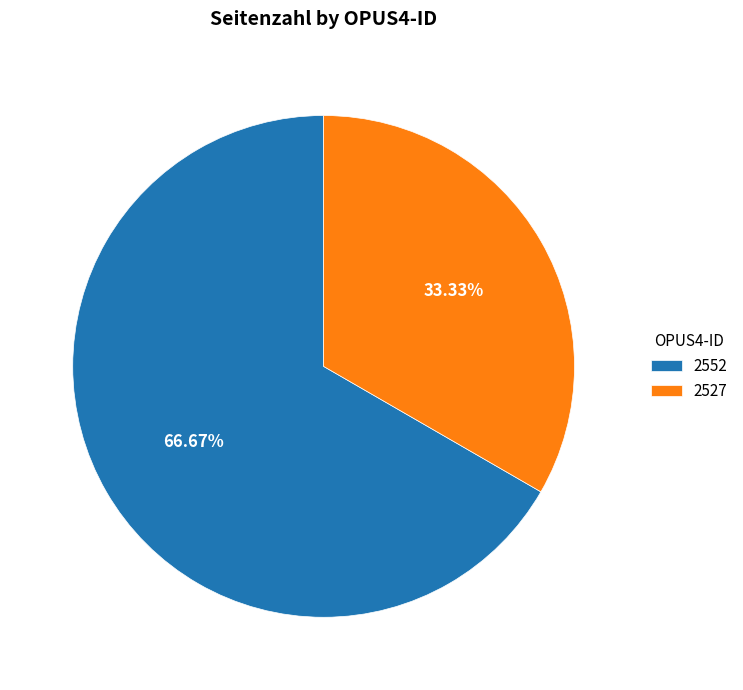

Is it true that 2527 is 43% of the pie?

False